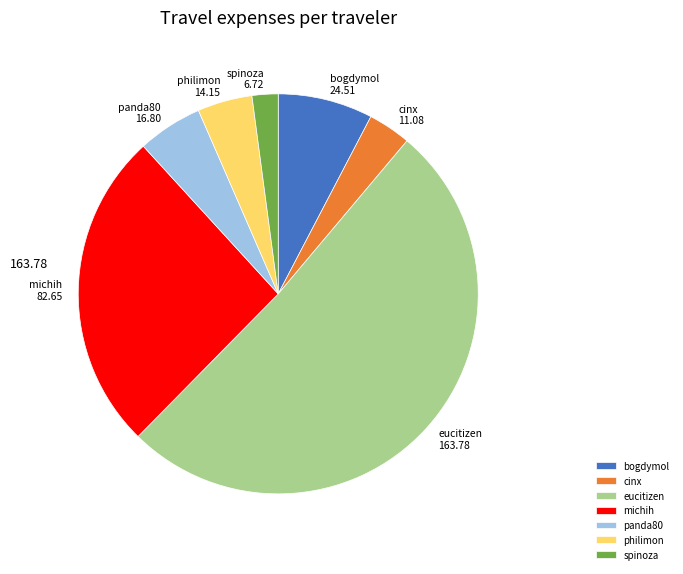

Approximately how many times larger is the value at eucitizen compared to spinoza?

24.4